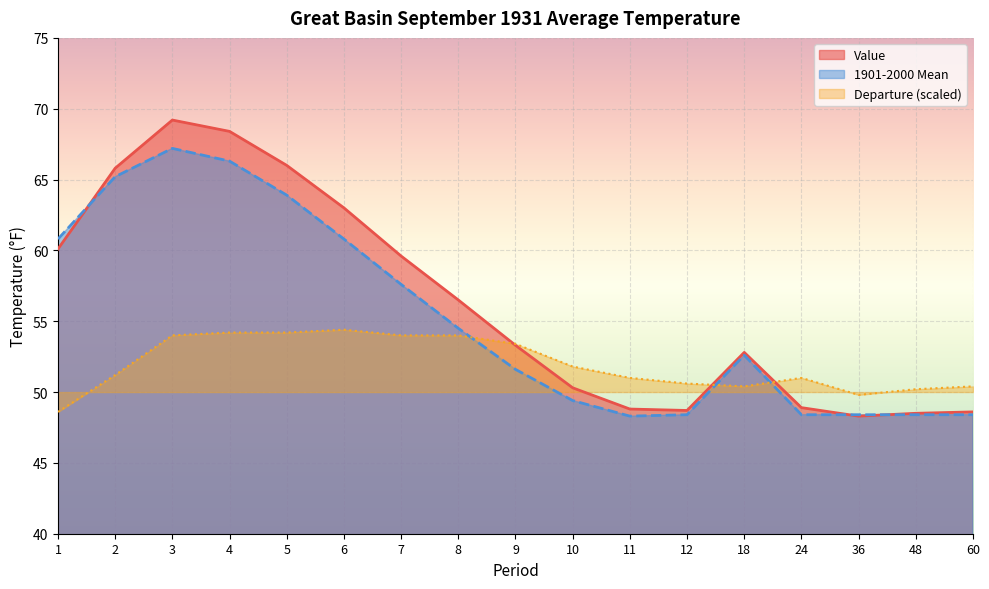

Reading right to left, extract all data points from this chart.

Value: 60=48.6	48=48.5	36=48.3	24=48.9	18=52.8	12=48.7	11=48.8	10=50.3	9=53.3	8=56.5	7=59.6	6=63.0	5=66.0	4=68.4	3=69.2	2=65.8	1=60.1
1901-2000 Mean: 60=48.4	48=48.4	36=48.4	24=48.4	18=52.6	12=48.4	11=48.3	10=49.4	9=51.6	8=54.5	7=57.6	6=60.8	5=63.9	4=66.3	3=67.2	2=65.2	1=60.8
Departure: 60=50.4	48=50.2	36=49.8	24=51.0	18=50.4	12=50.6	11=51.0	10=51.8	9=53.4	8=54.0	7=54.0	6=54.4	5=54.2	4=54.2	3=54.0	2=51.2	1=48.6